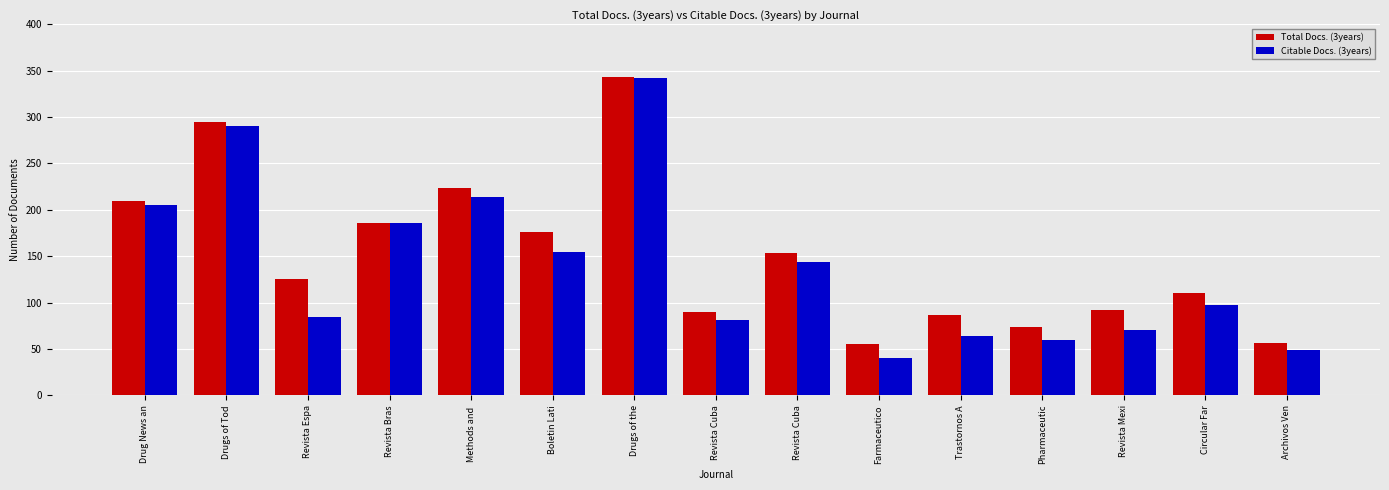

Does the chart contain any negative values?

No